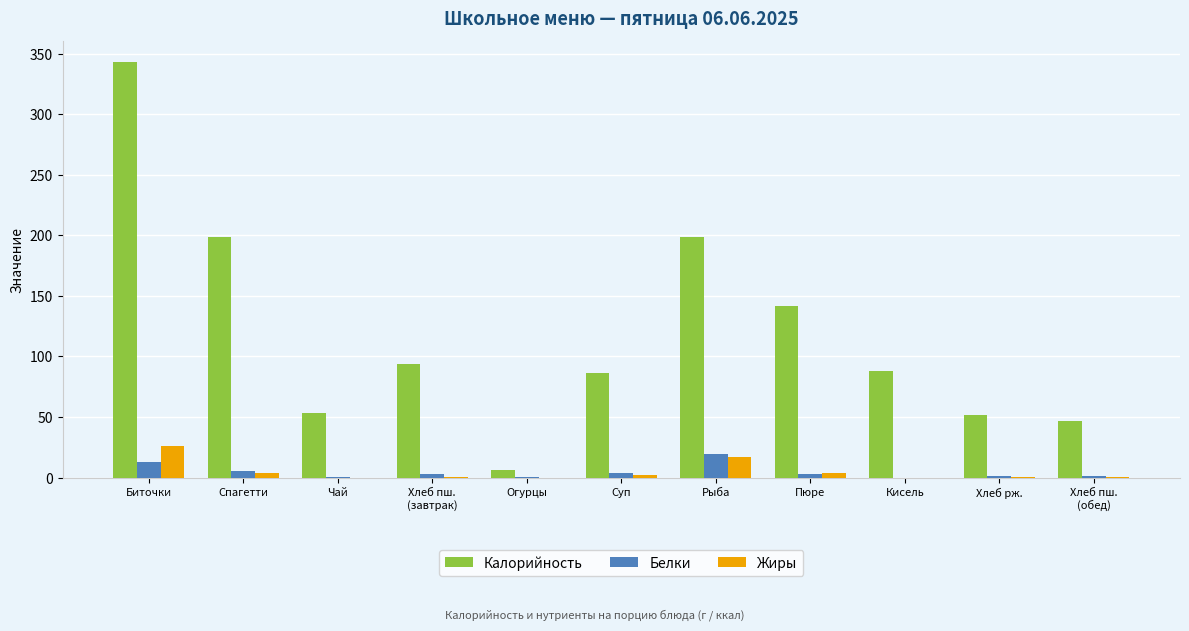

The value of Калорийность at Спагетти is 198.8. True or false?

True